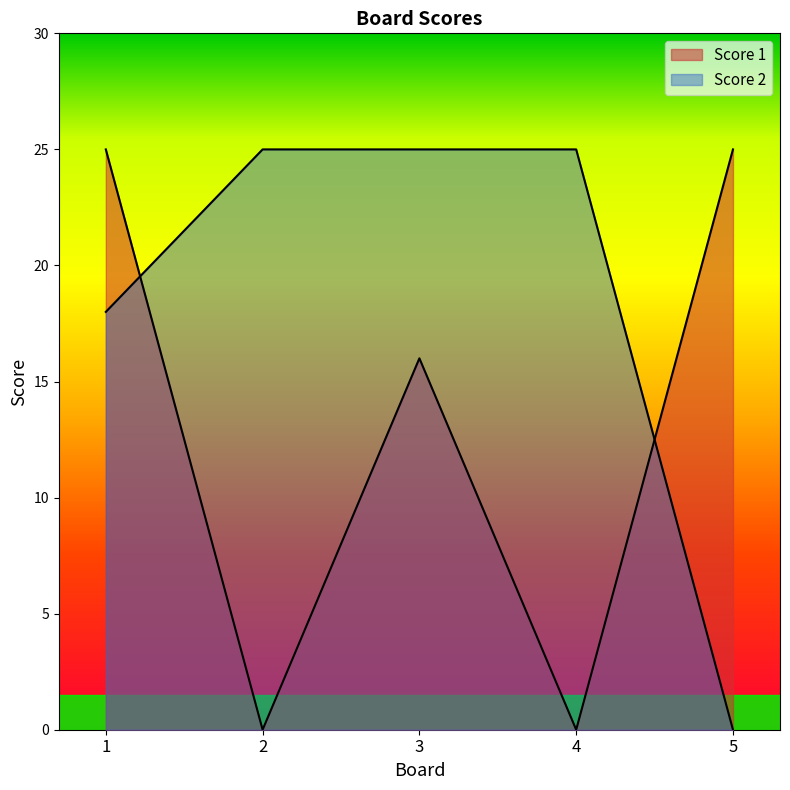

Where is the first local minimum for Score 1?

2